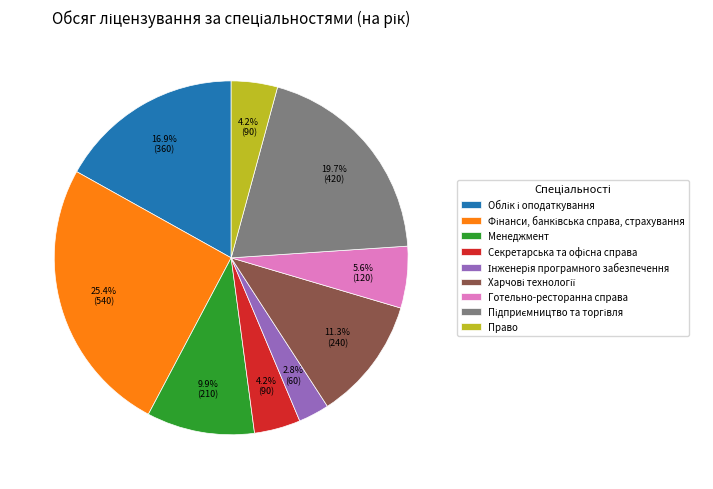

Does any single category account for the majority?

No